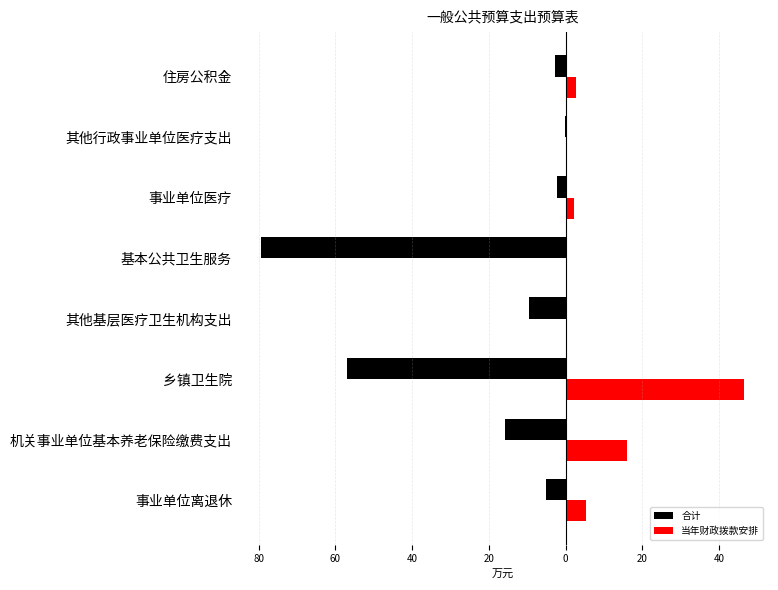

Rank the series by their average value, from lowest to highest.

合计, 当年财政拨款安排